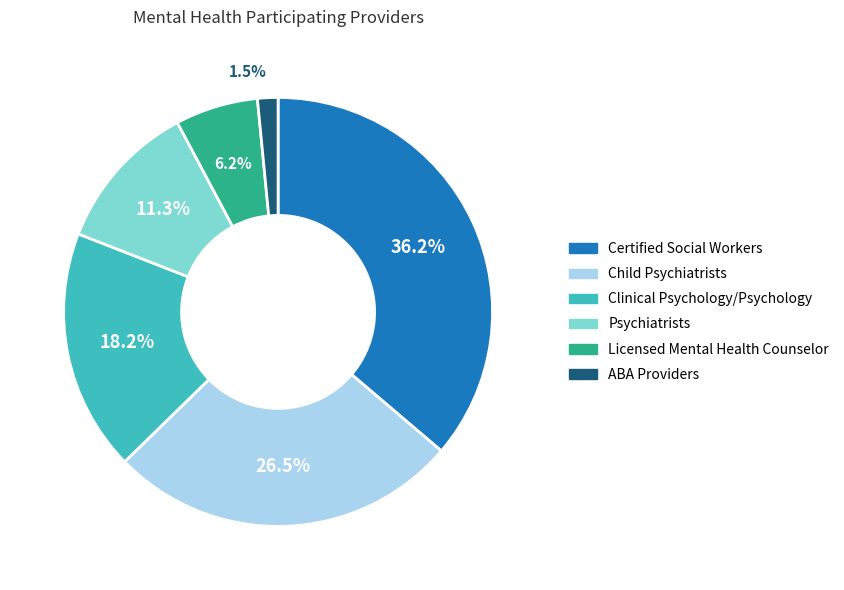

To the nearest percent, what is the difference between the Licensed Mental Health Counselor and ABA Providers slice percentages?

5%